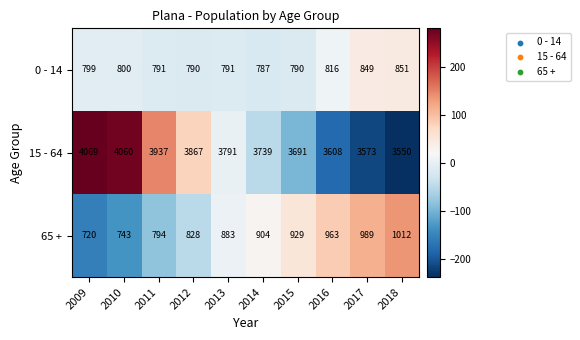

At which category is the sum across all series the highest?

2010